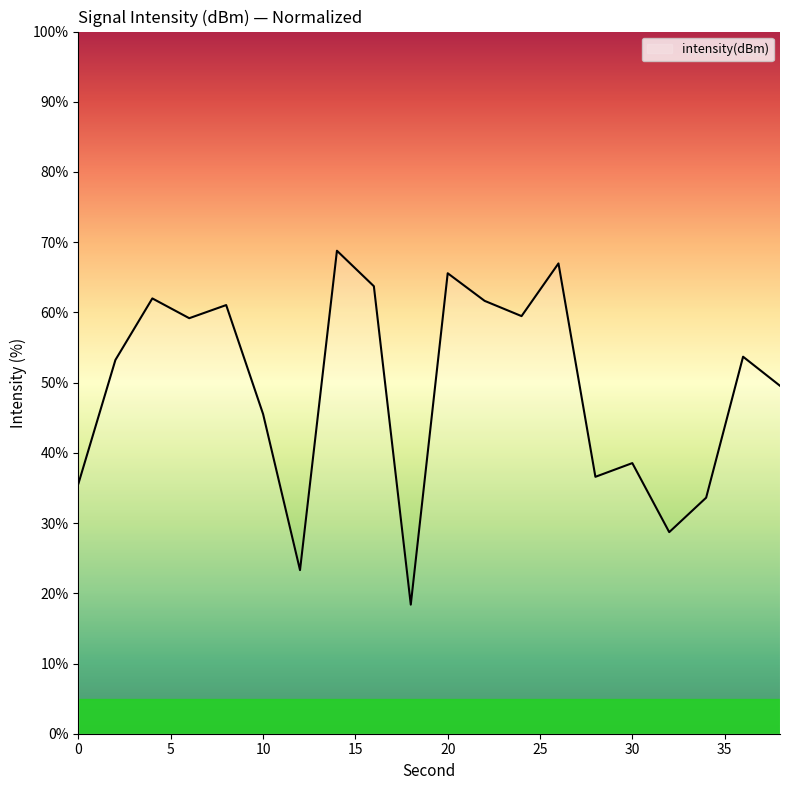

What is the smallest value displayed?

18.4